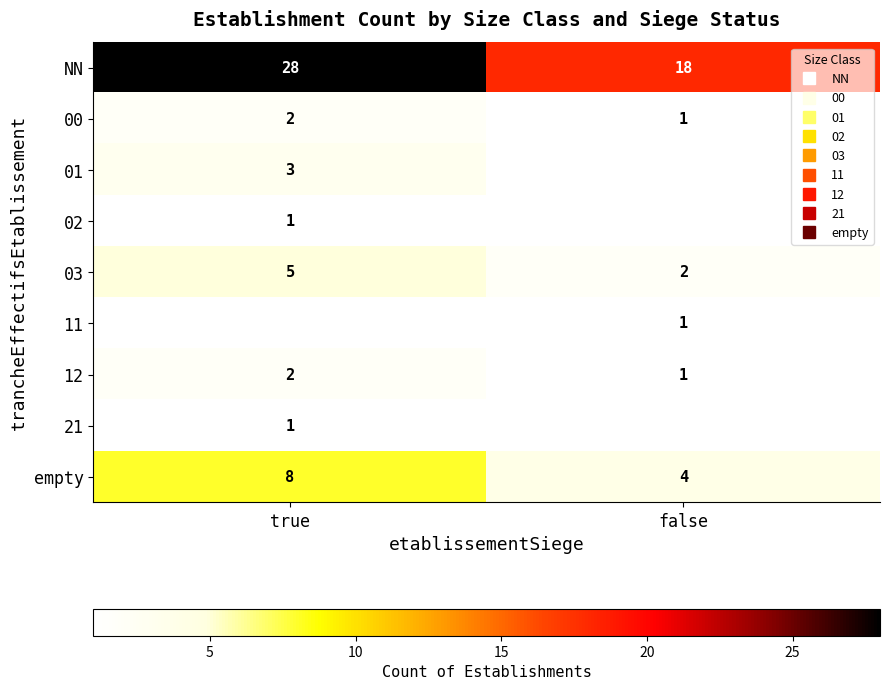

Between true and false, which is larger?

true